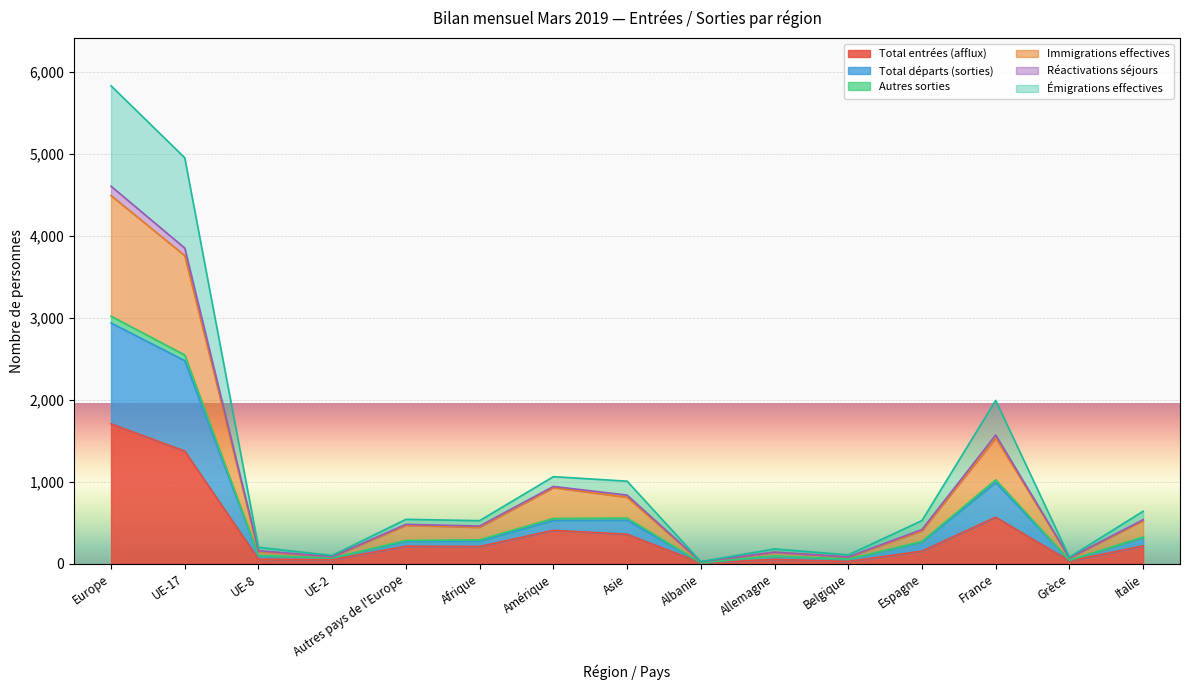

The Total entrées (afflux) series shows 53 at Allemagne. True or false?

True